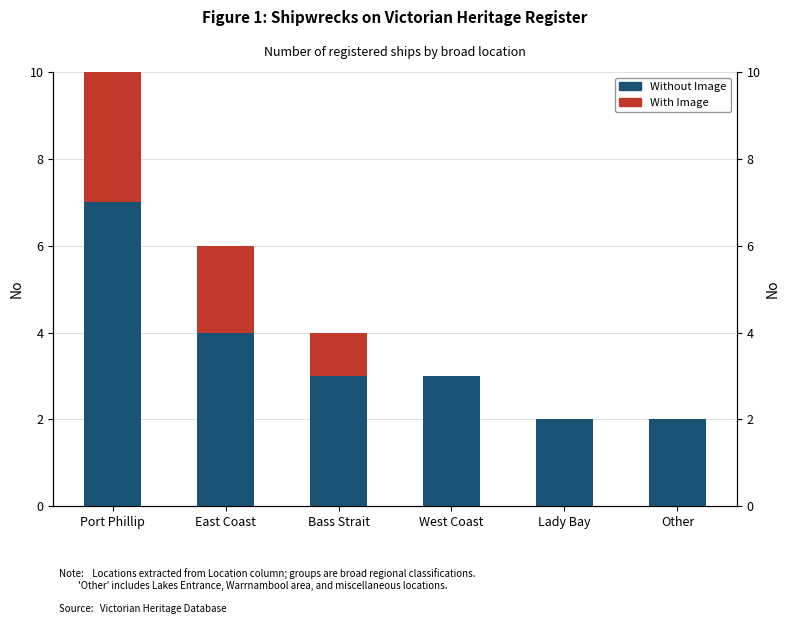

What are all the series names shown in the legend?

Without Image, With Image